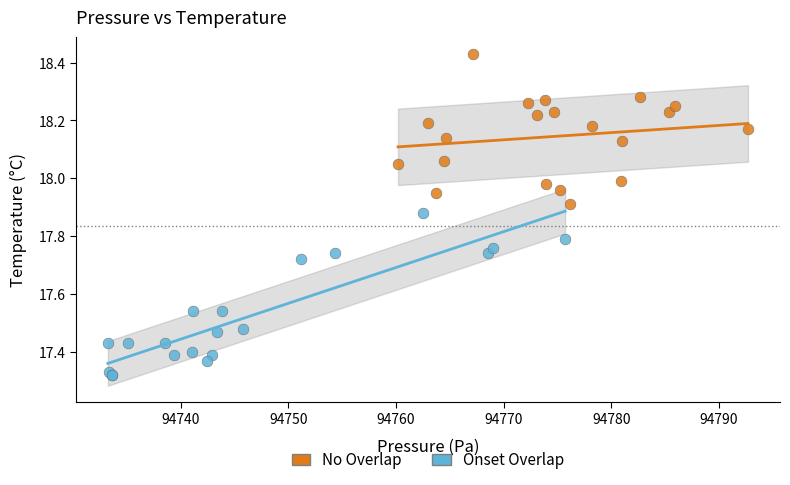

Which series contains the highest Y value?

No Overlap